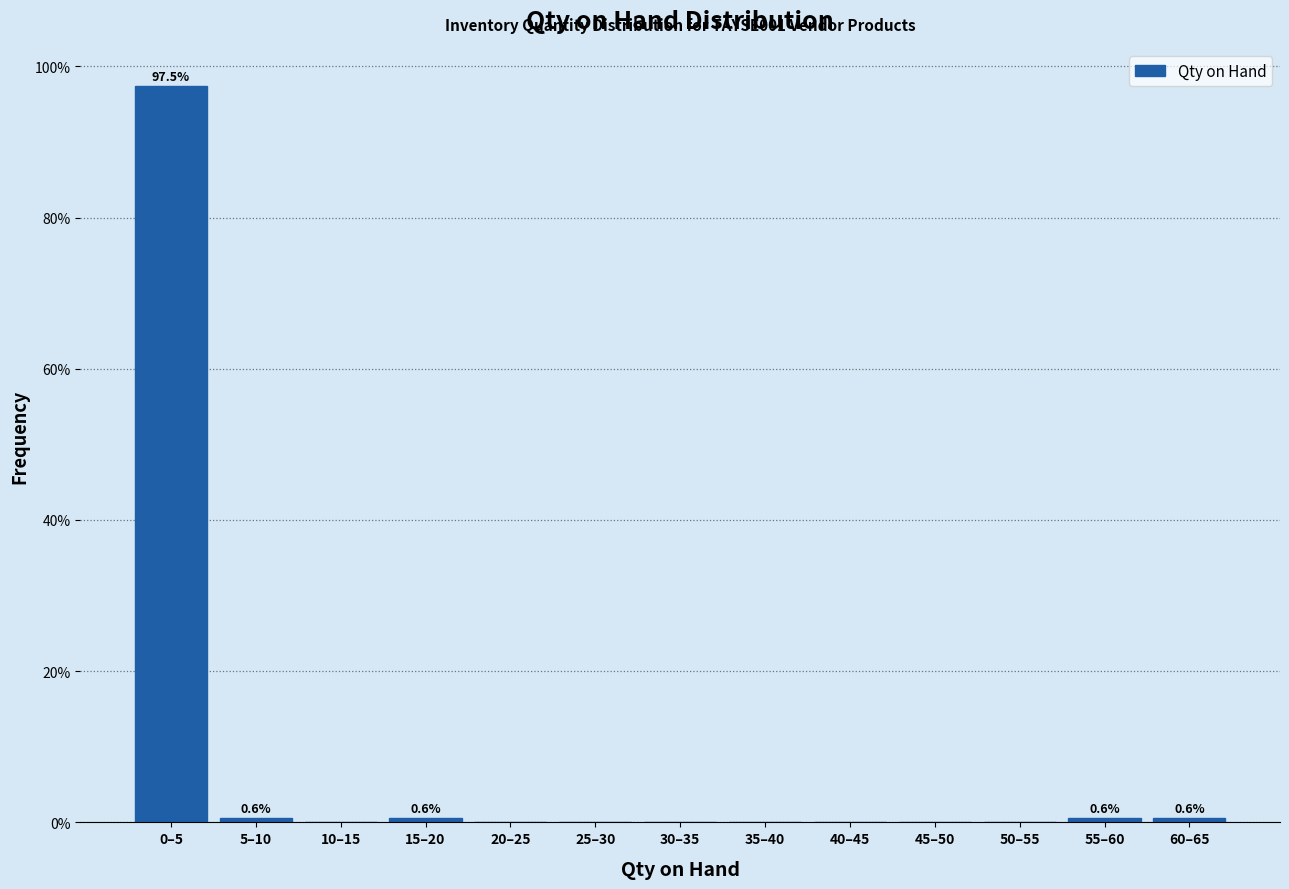

Reading left to right, what are all the values shown in this chart?

0–5=97.5	5–10=0.6	10–15=0.0	15–20=0.6	20–25=0.0	25–30=0.0	30–35=0.0	35–40=0.0	40–45=0.0	45–50=0.0	50–55=0.0	55–60=0.6	60–65=0.6